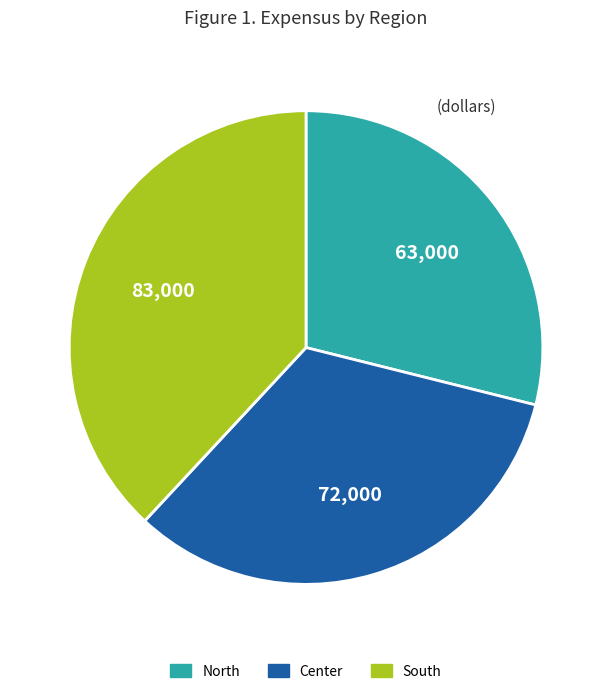

Is it true that Center is 33% of the pie?

True